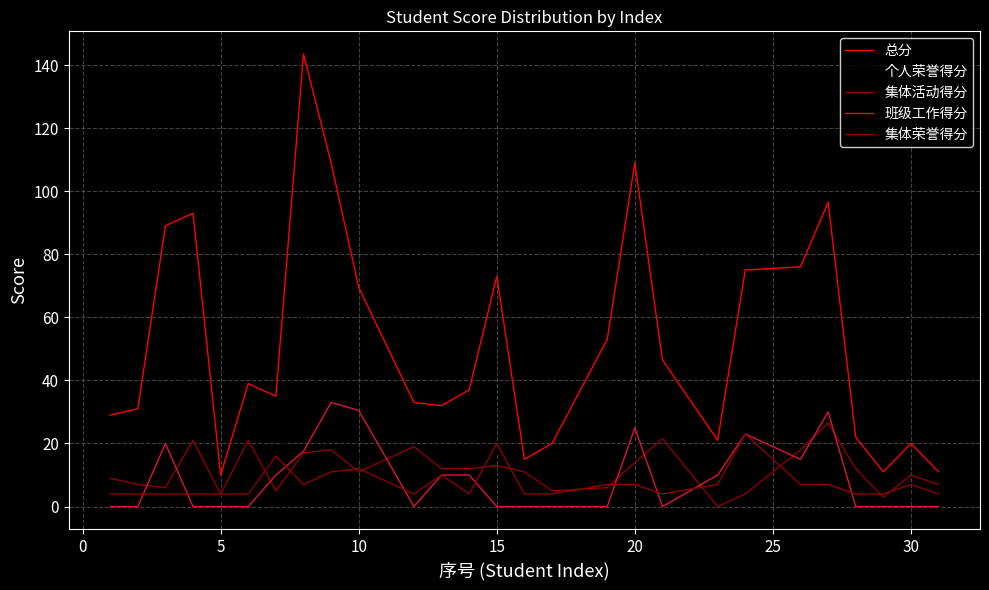

How many lines are shown in the chart?

5